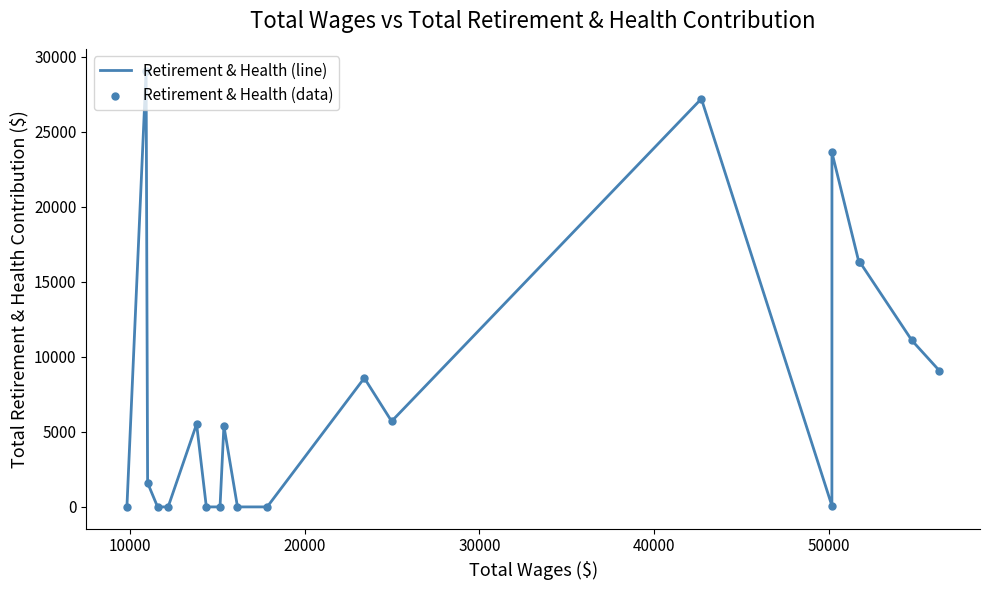

What is the maximum value shown in the chart?

29065